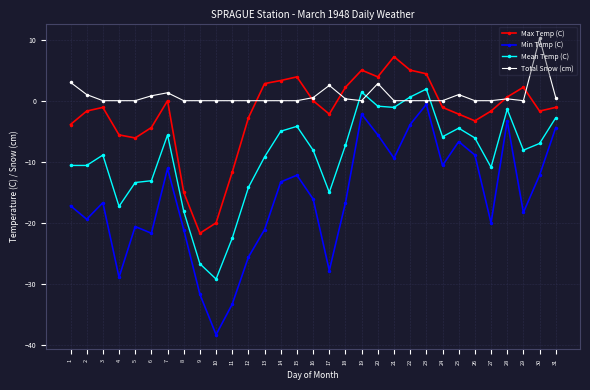

True or false: Min Temp (C) has more than 0 interior local peaks.

True